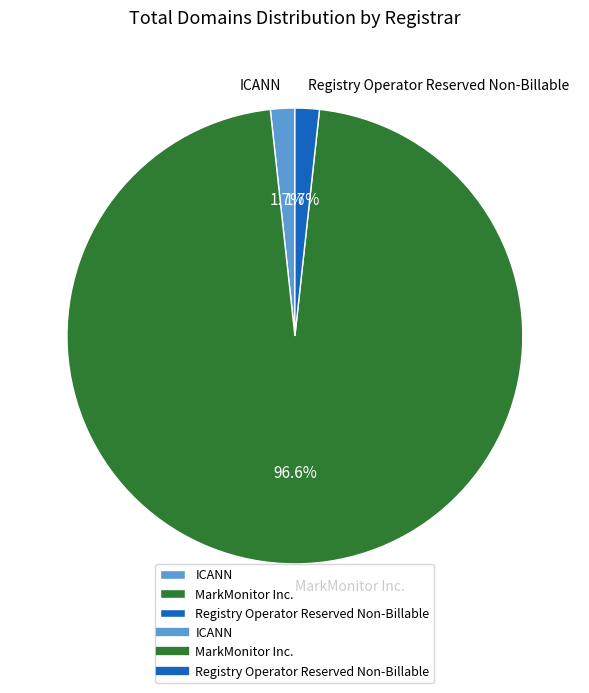

Is it true that ICANN is 2% of the pie?

True